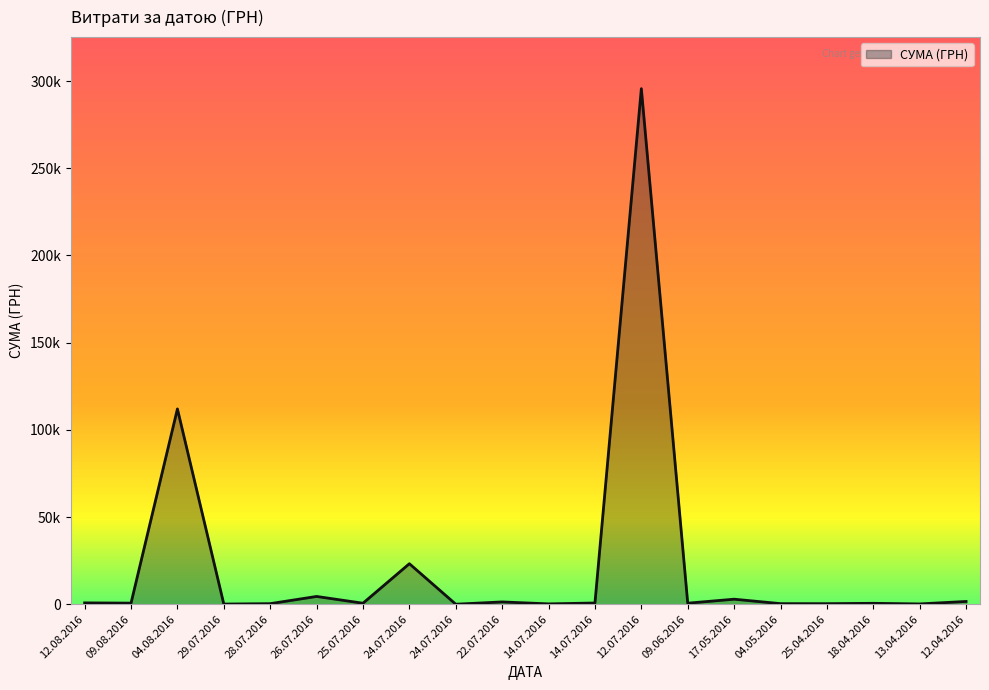

Is this an area chart (filled region under the line)?

Yes